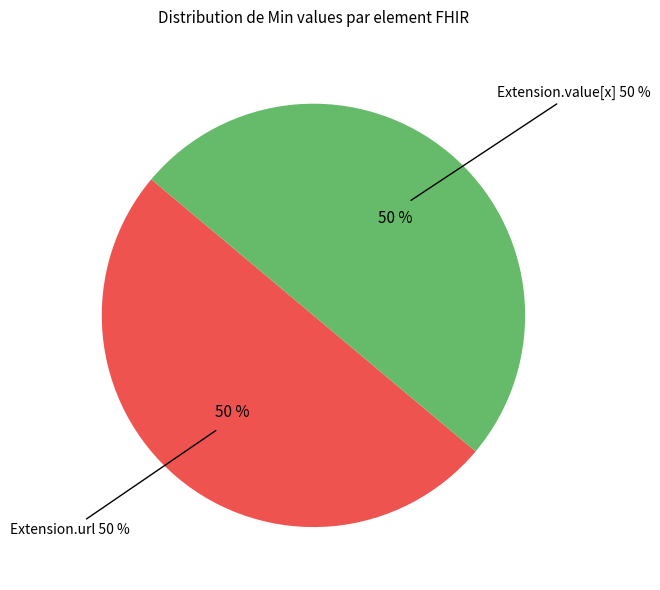

What percentage is the Extension.url slice, to the nearest percent?

50%